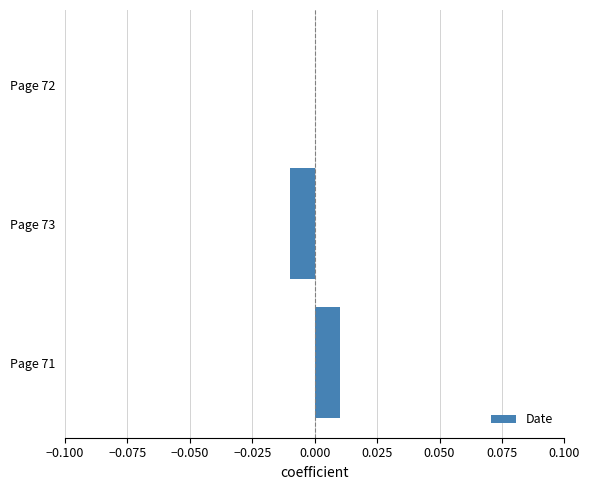

Are the bars horizontal?

Yes